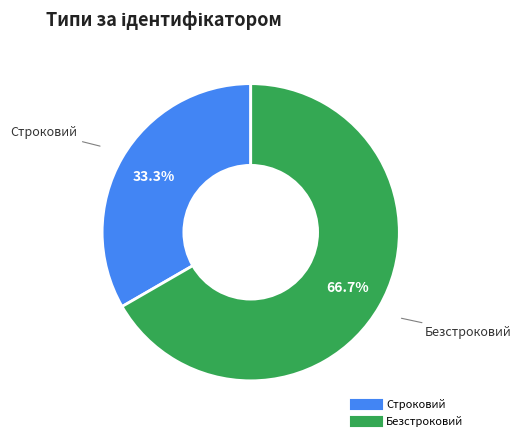

How many segments does this pie chart have?

2